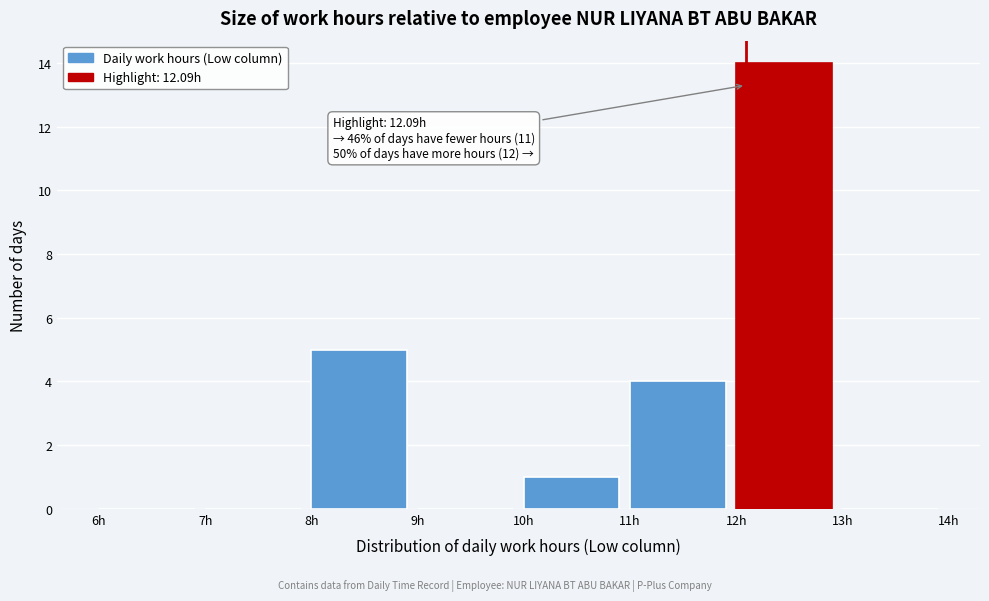

Which range on the x-axis has the tallest bar?

12 to 13